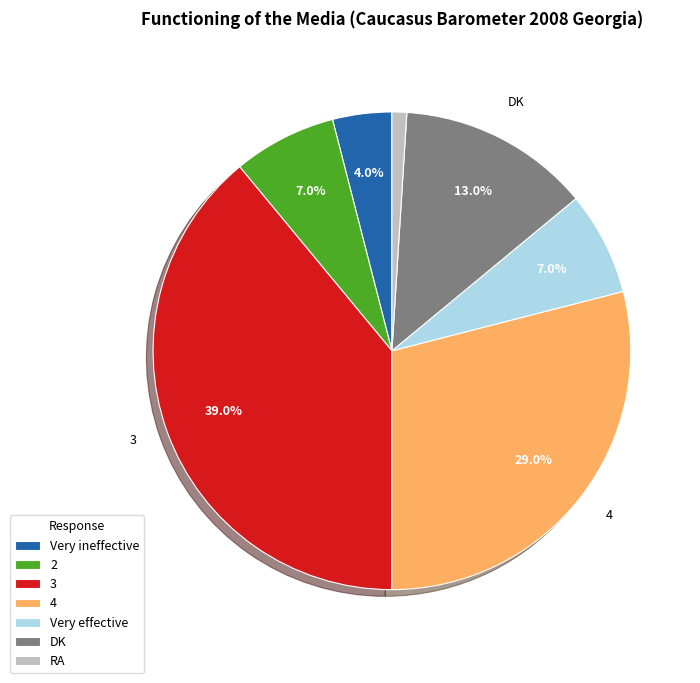

Is it true that RA is 1% of the pie?

True